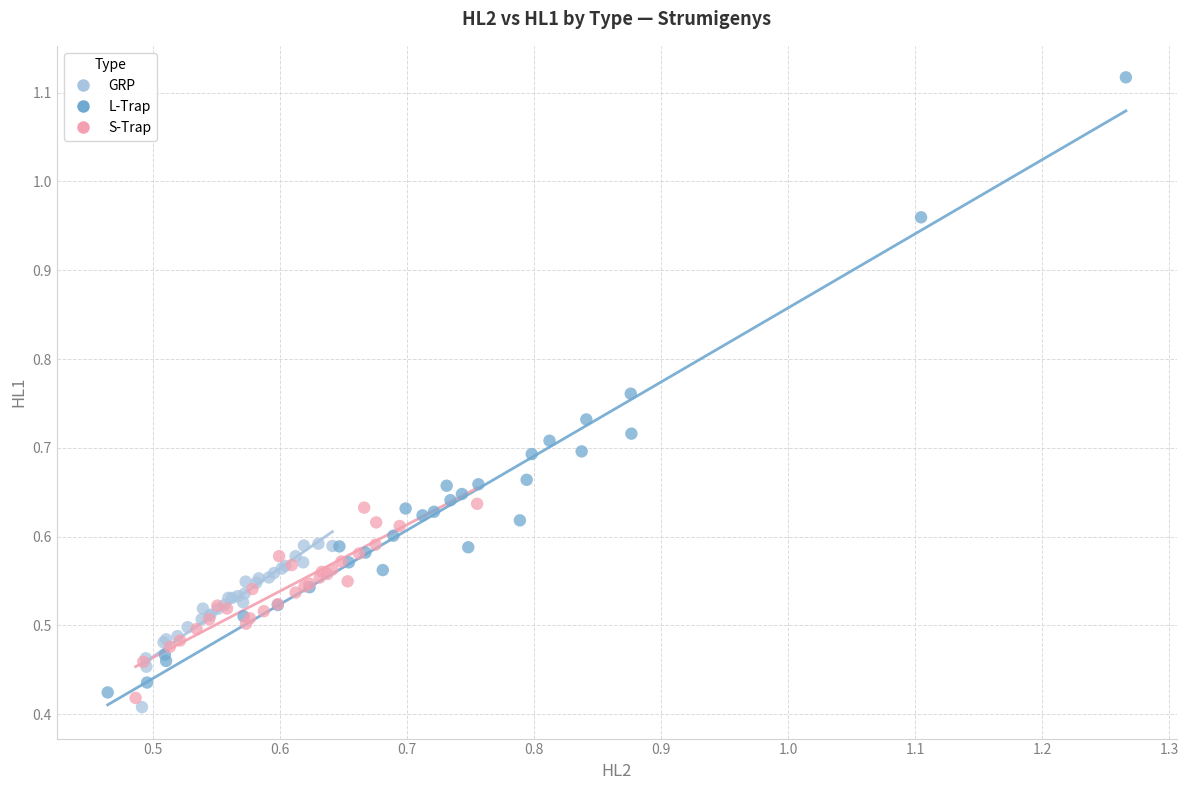

Which series reaches the maximum Y coordinate?

L-Trap